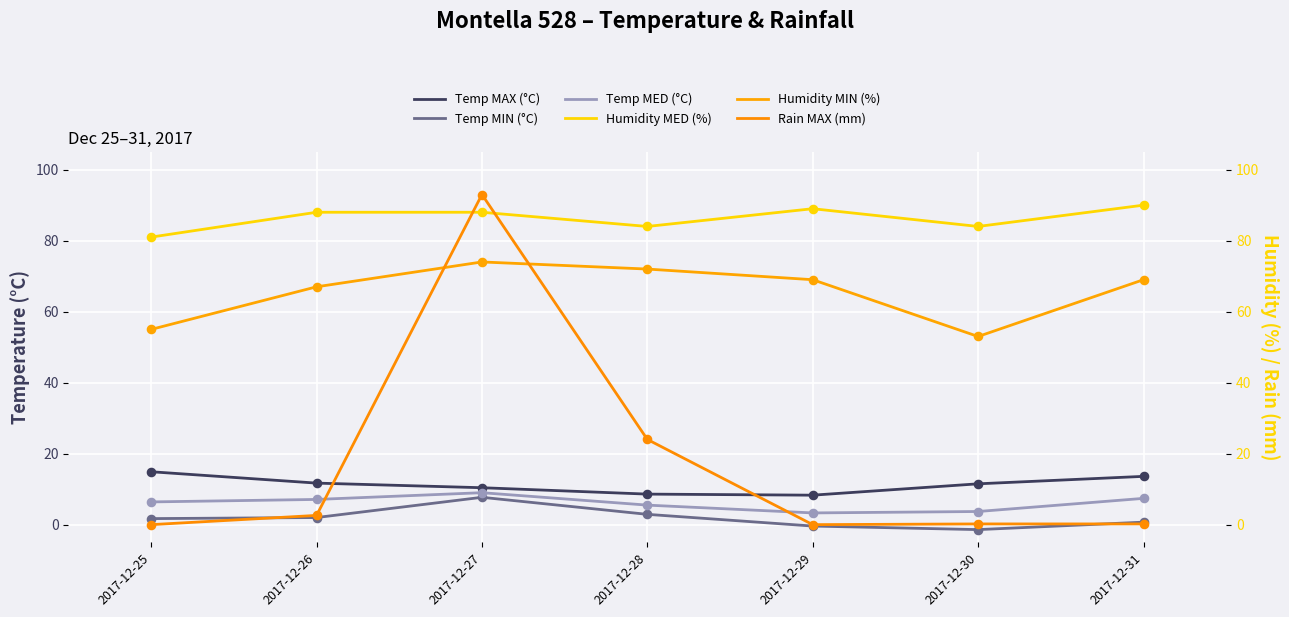

What are all the series names shown in the legend?

Temp MAX (°C), Temp MIN (°C), Temp MED (°C), Humidity MED (%), Humidity MIN (%), Rain MAX (mm)